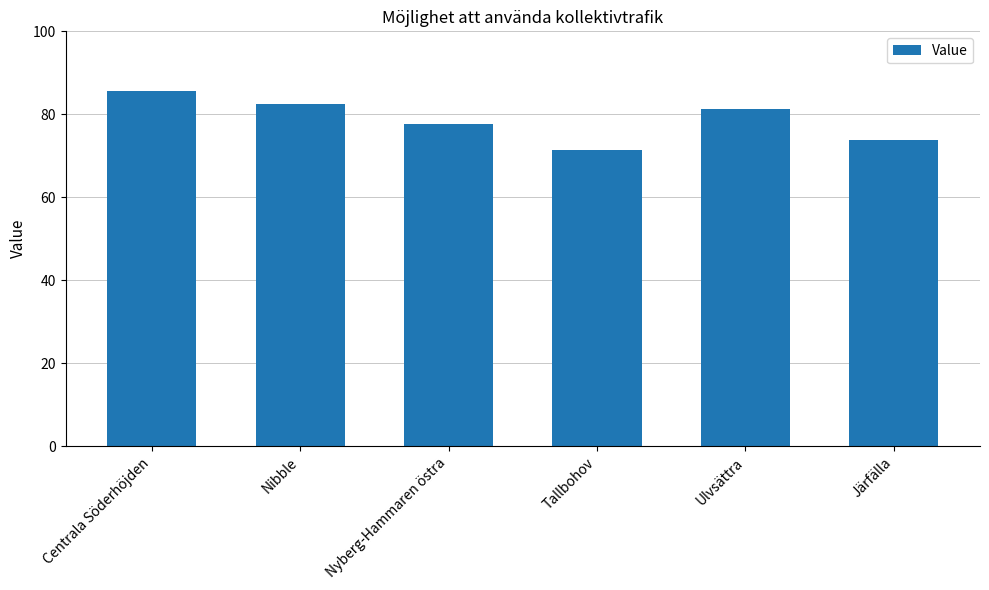

Approximately how many times larger is the value at Tallbohov compared to Nibble?

0.9